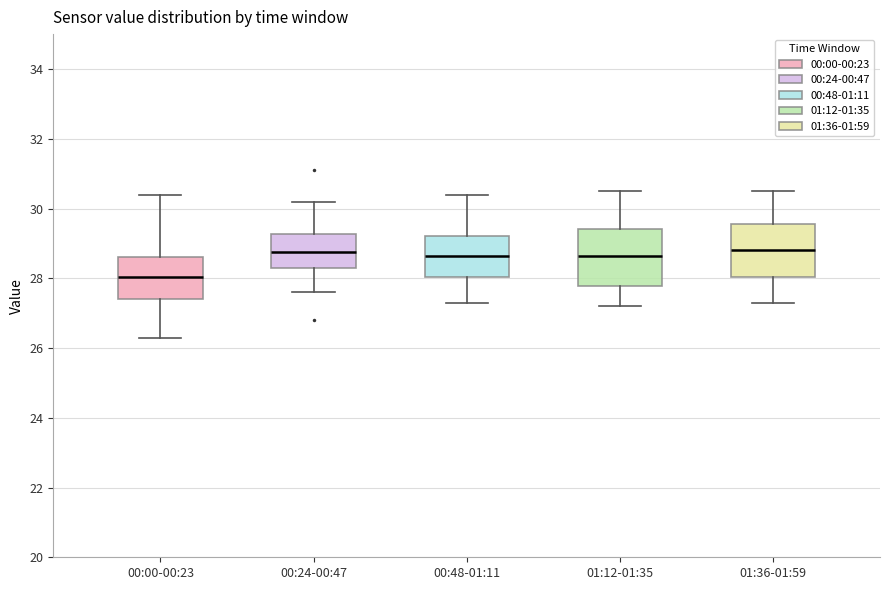

Reading left to right, transcribe this box plot: for each box, give where its median line is, the range the box spans, and where its two whiskers end, as read against the y-axis. The values are not printed on the chart, so give them approximately, as read against the axis.

00:00-00:23: median 28.0, box 27.4 to 28.6, whiskers 26.4 to 30.4
00:24-00:47: median 28.8, box 28.4 to 29.2, whiskers 27.6 to 30.2
00:48-01:11: median 28.6, box 28.0 to 29.2, whiskers 27.4 to 30.4
01:12-01:35: median 28.6, box 27.8 to 29.4, whiskers 27.2 to 30.6
01:36-01:59: median 28.8, box 28.0 to 29.6, whiskers 27.4 to 30.6